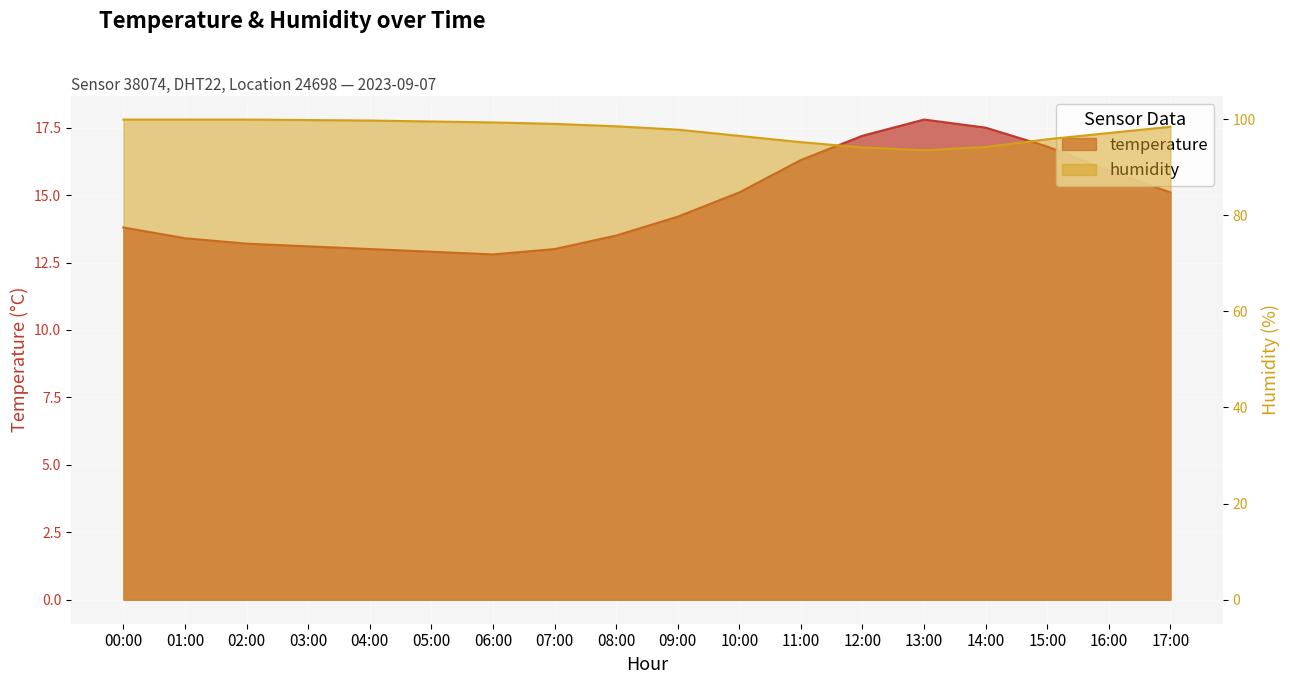

List the labels in order of humidity value, largest first.

00:00, 01:00, 02:00, 03:00, 04:00, 05:00, 06:00, 07:00, 08:00, 17:00, 09:00, 16:00, 10:00, 15:00, 11:00, 14:00, 12:00, 13:00